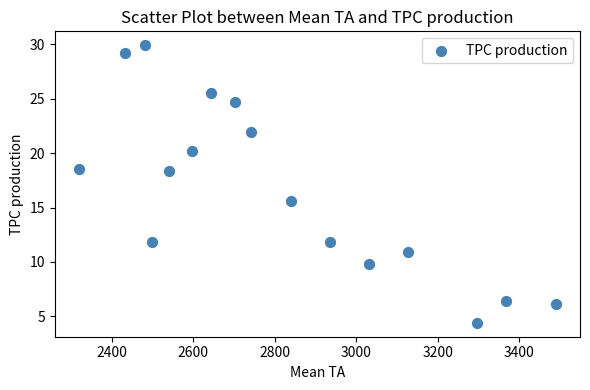

What is the range of Y values (max minus min)?

25.5